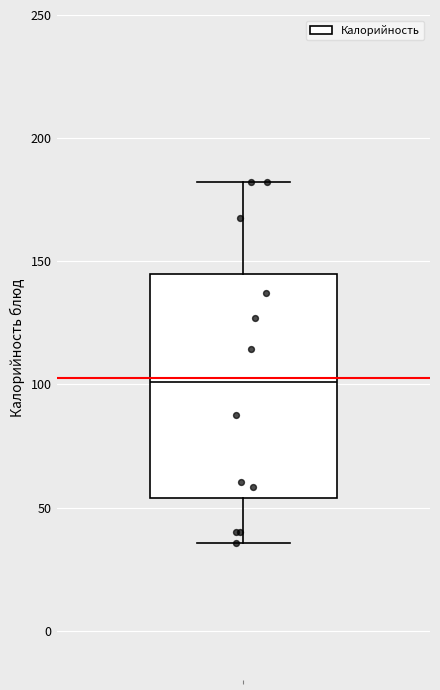

Transcribe this box plot: give where the median line is, the range the box spans, and where the two whiskers end, as read against the y-axis. The values are not printed on the chart, so give them approximately, as read against the axis.

median 100, box 55 to 145, whiskers 35 to 180